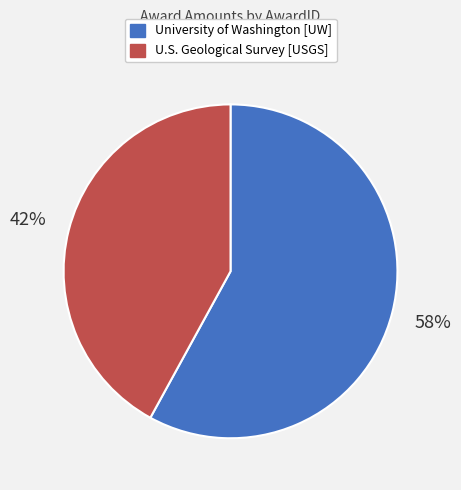

Count the number of slices in the pie.

2